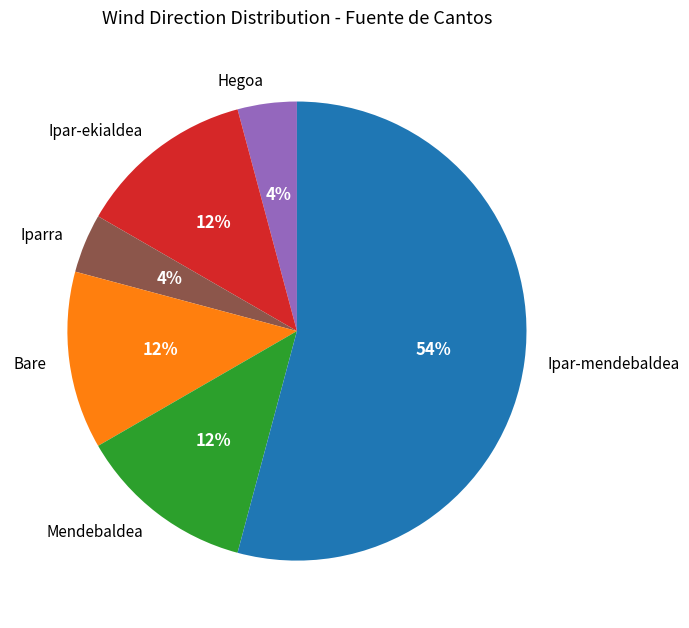

To the nearest percent, what is the average slice percentage?

17%